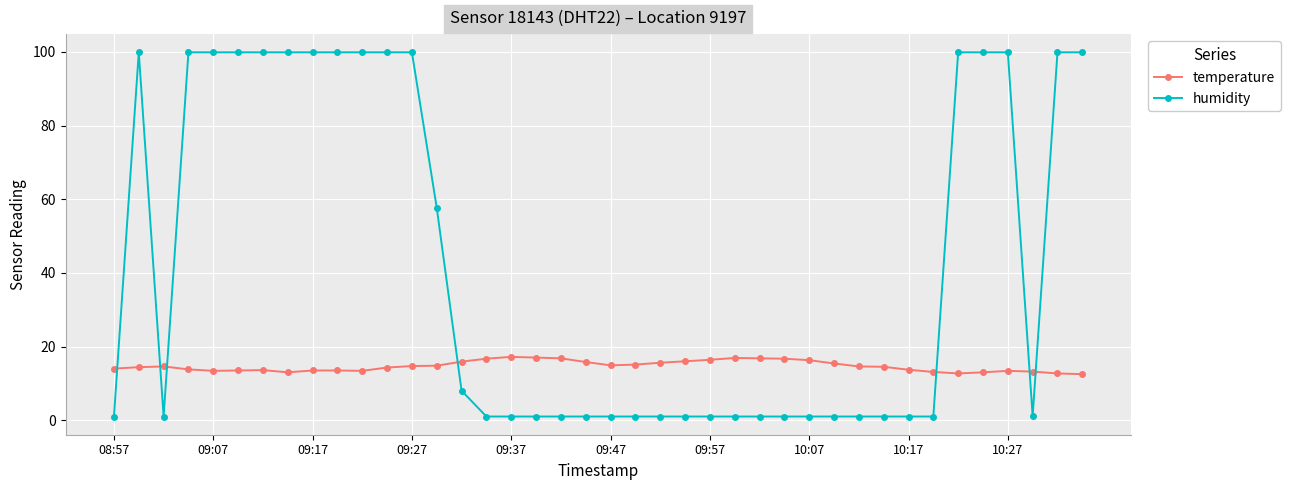

Which series has the largest total across all categories?

humidity